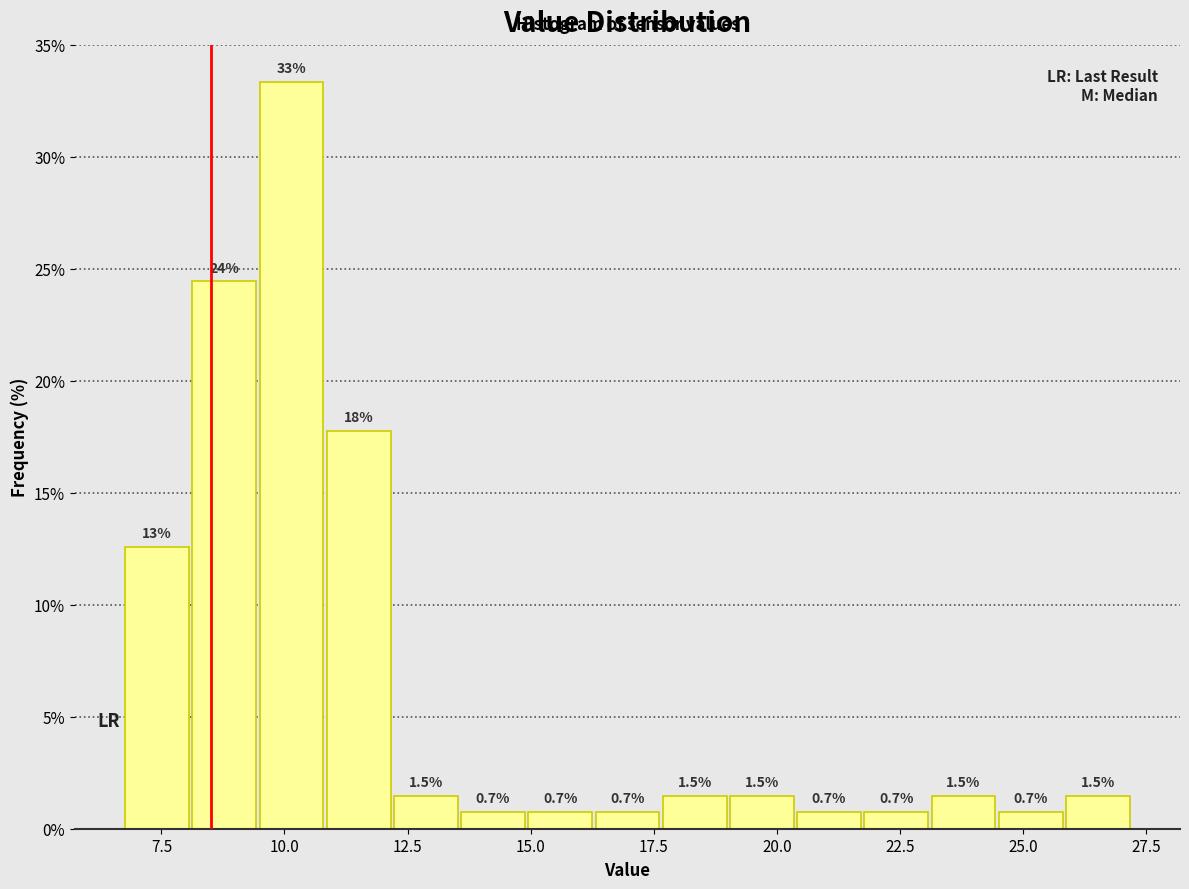

Around what value on the x-axis is the tallest bar? Give the approximate position of its centre, as read against the axis.

10.0